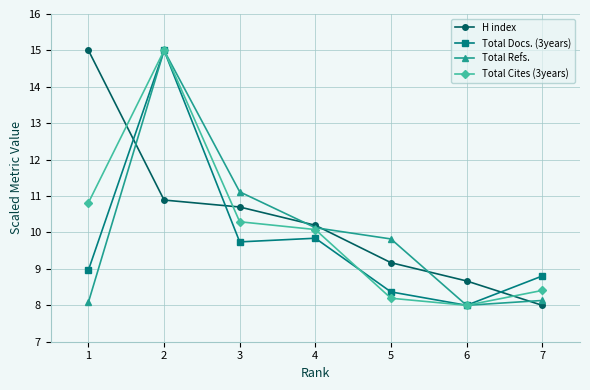

What is the difference between the maximum and minimum values in the Total Cites (3years) series?

7.0